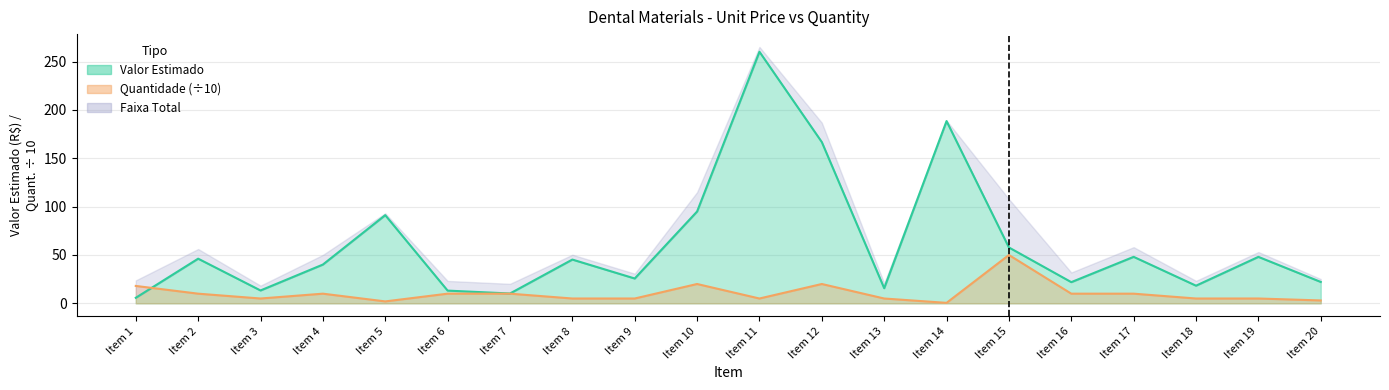

The Valor Estimado series shows 38.2 at Item 5. True or false?

False